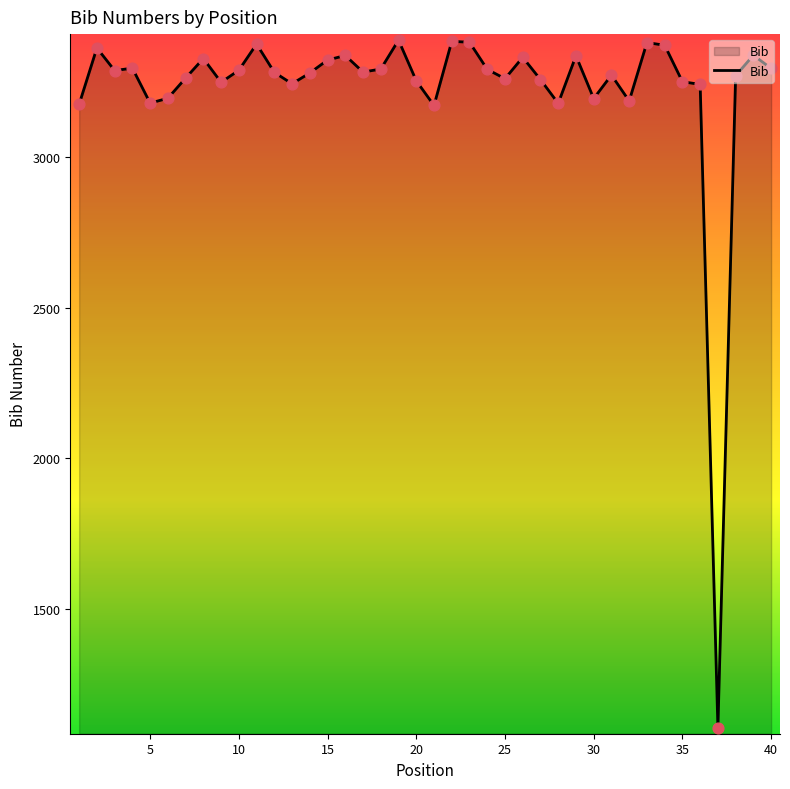

What is the greatest value displayed?

3389